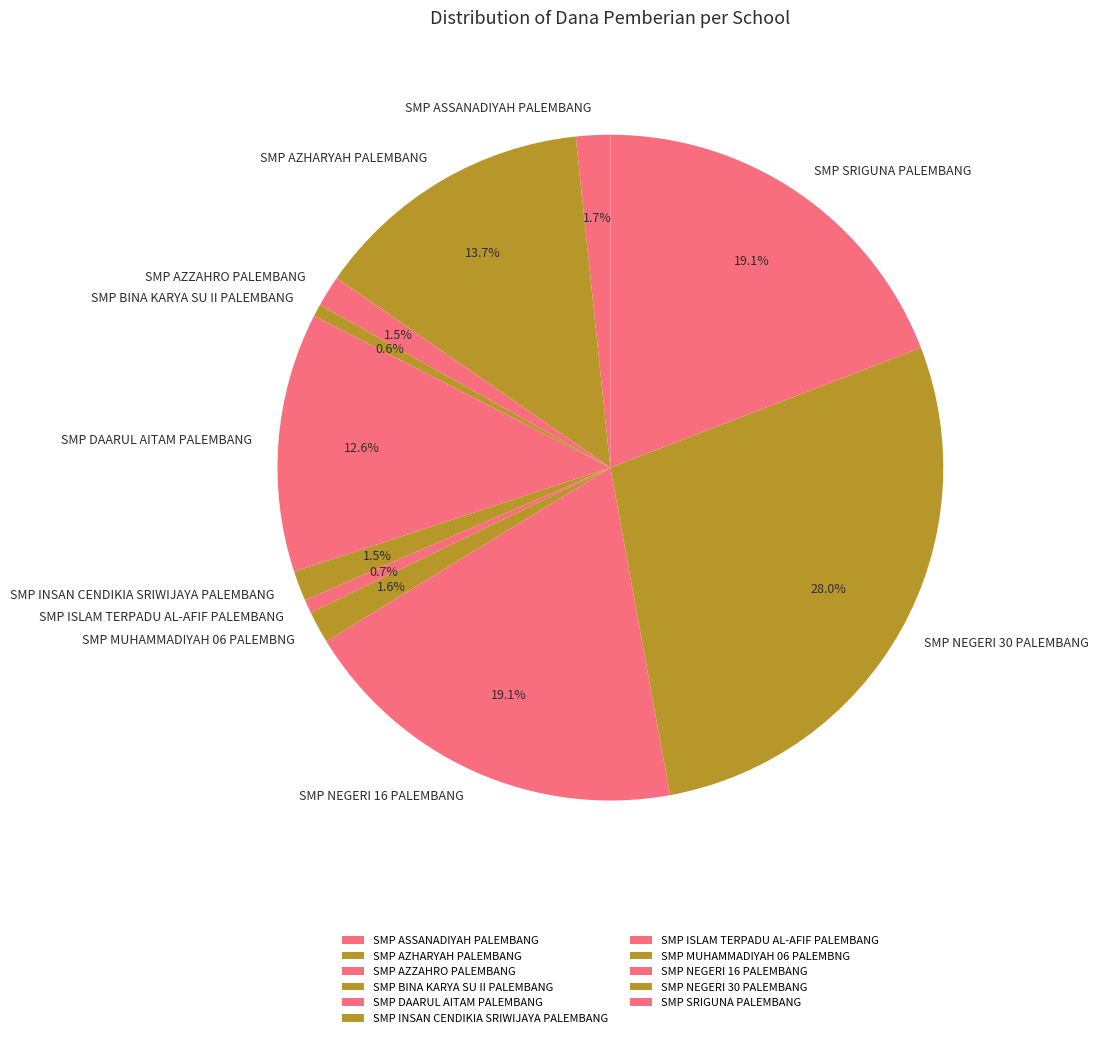

What is the ratio of the value at SMP AZHARYAH PALEMBANG to the value at SMP BINA KARYA SU II PALEMBANG?

22.7